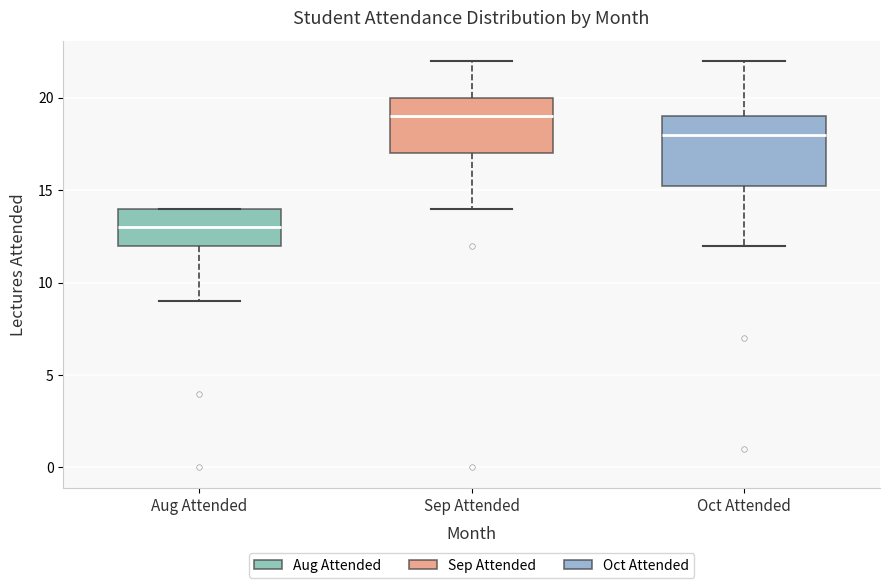

Reading left to right, transcribe this box plot: for each box, give where its median line is, the range the box spans, and where its two whiskers end, as read against the y-axis. The values are not printed on the chart, so give them approximately, as read against the axis.

Aug Attended: median 13.0, box 12.0 to 14.0, whiskers 9.0 to 14.0
Sep Attended: median 19.0, box 17.0 to 20.0, whiskers 14.0 to 22.0
Oct Attended: median 18.0, box 15.5 to 19.0, whiskers 12.0 to 22.0